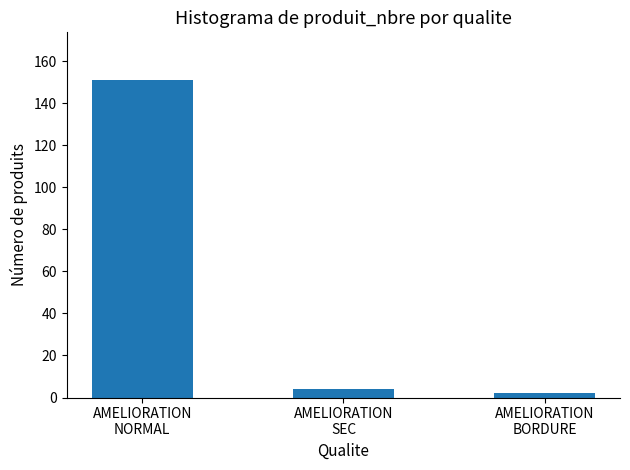

How many bars are there in total?

3